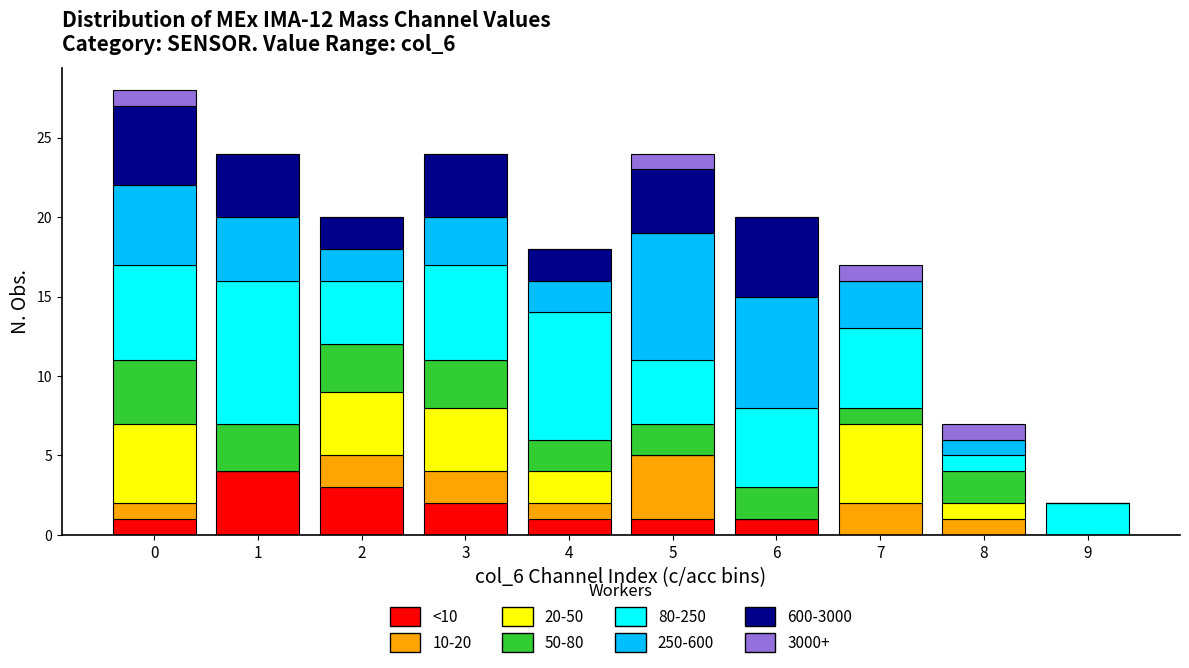

What is the maximum value for <10?

4